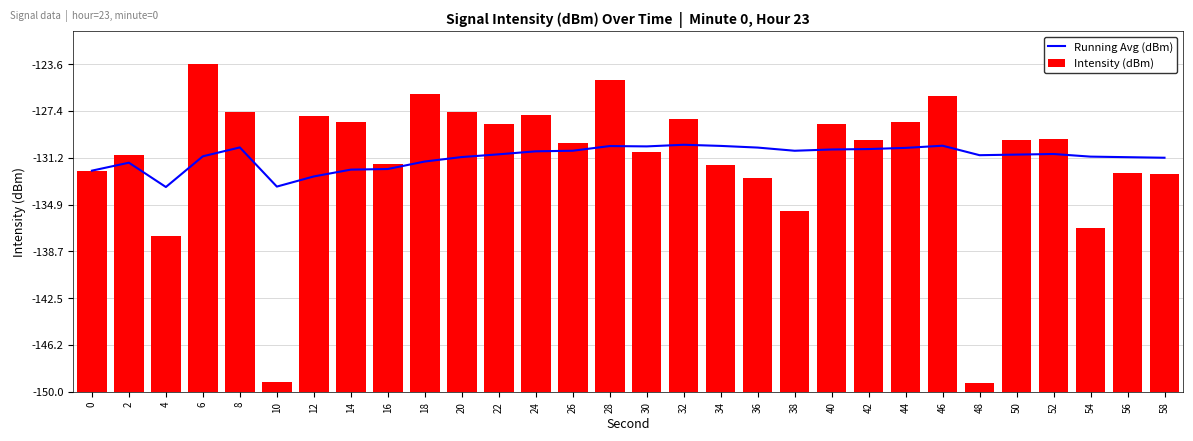

What value does the Intensity (dBm) series have at 40?

21.5